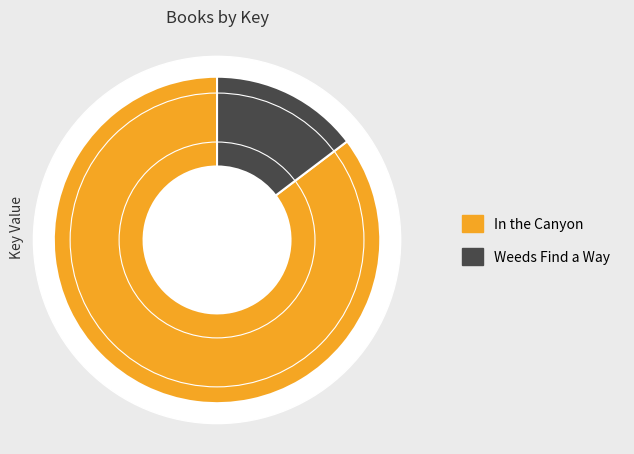

To the nearest percent, what is the difference between the Weeds Find a Way and In the Canyon slice percentages?

71%